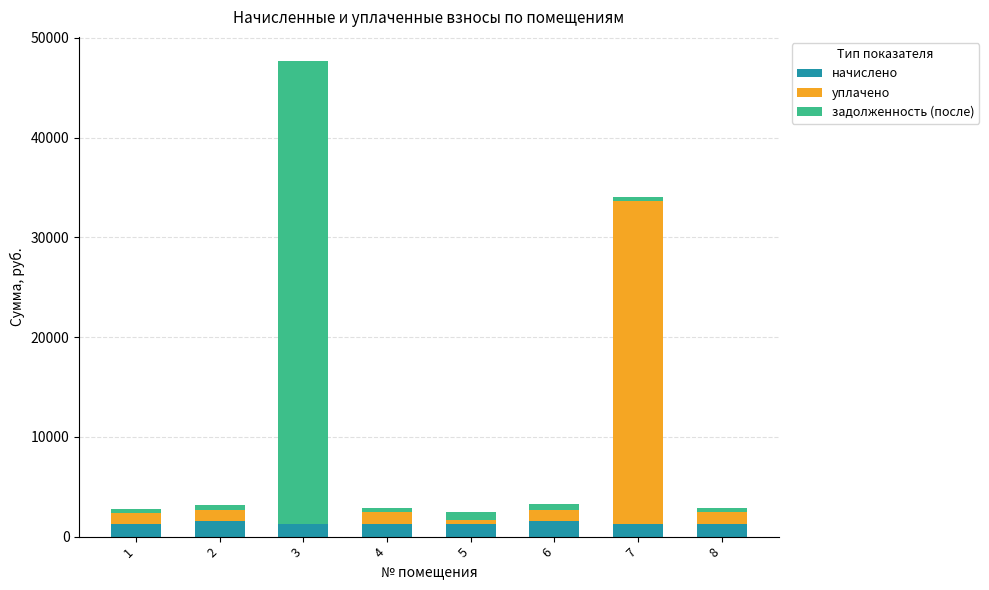

How many data points in начислено are above 1253?

4